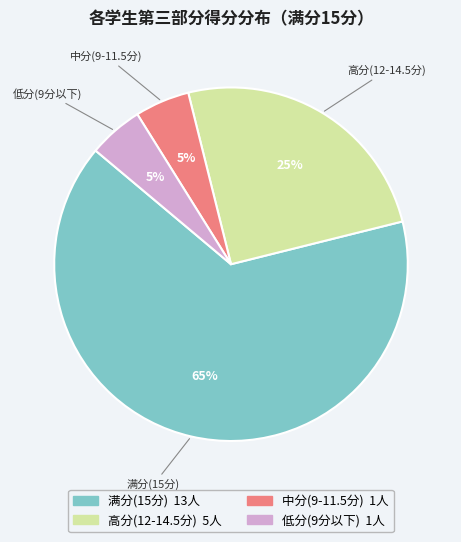

Is there a majority slice in this chart?

Yes